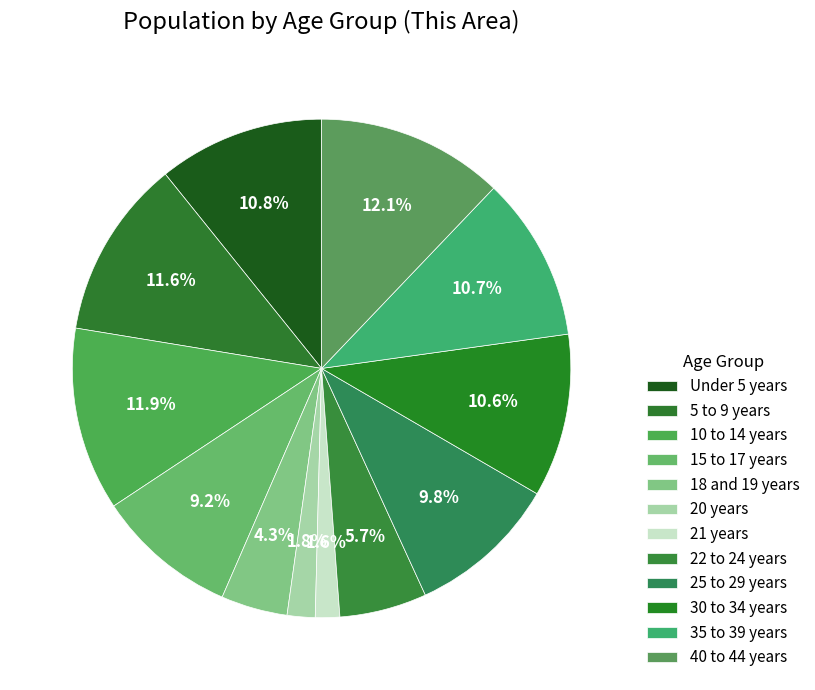

What is the ratio of the value at 10 to 14 years to the value at 30 to 34 years?

1.1